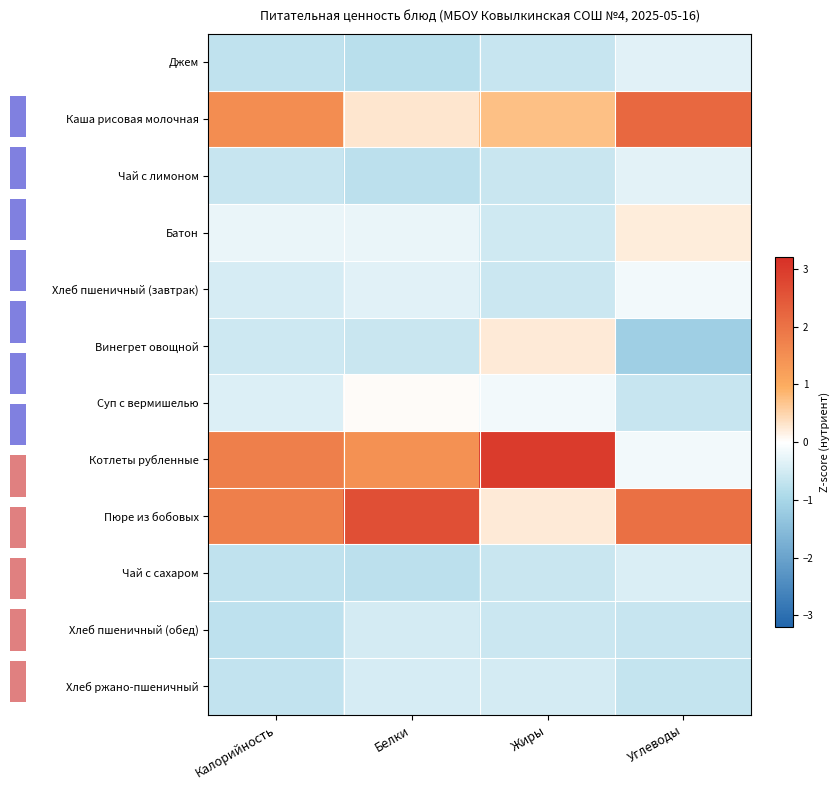

Between Белки and Углеводы, which is larger?

Углеводы